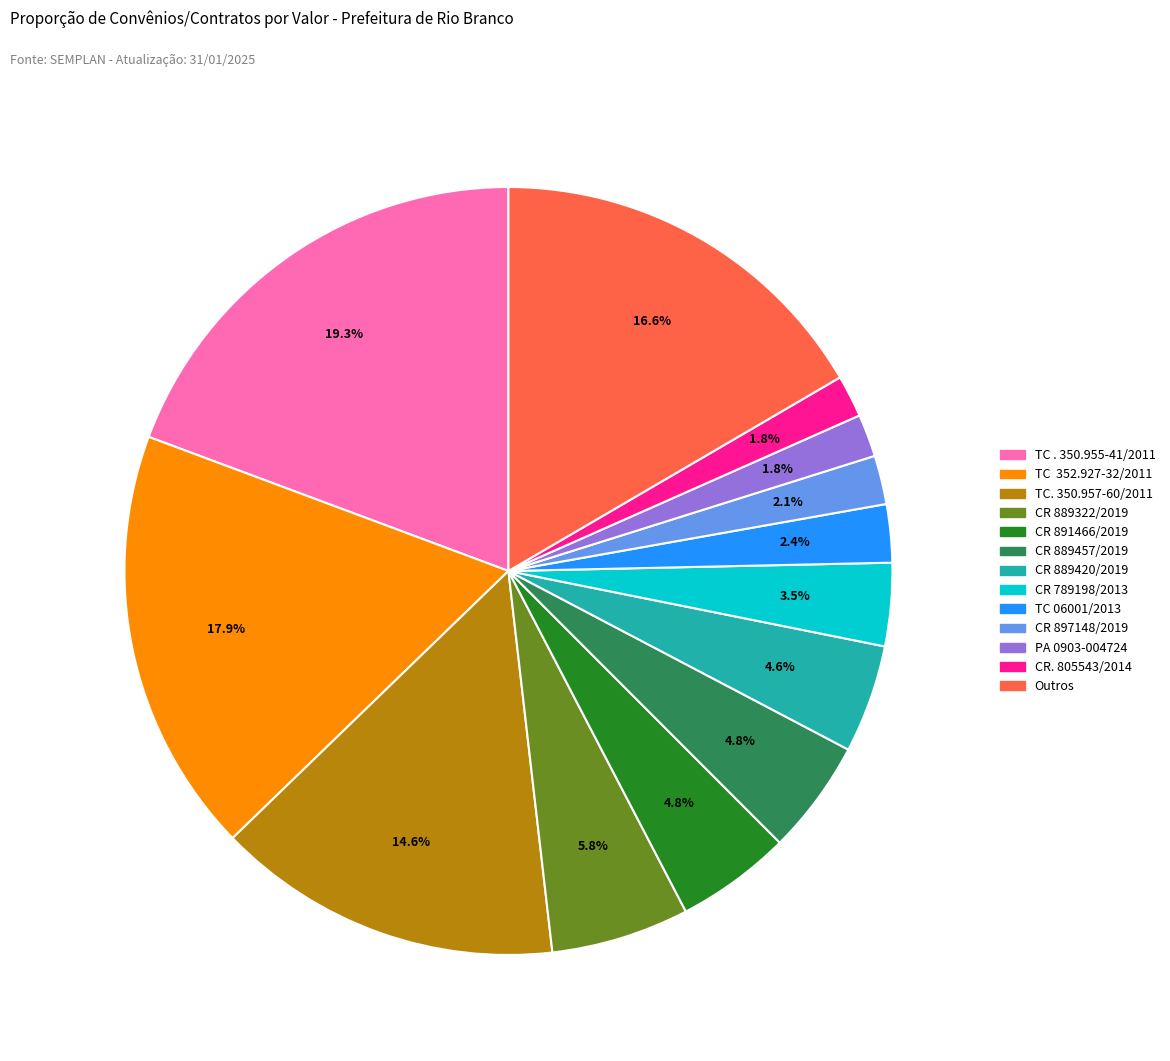

Which has a higher value, TC. 350.957-60/2011 or CR 889457/2019?

TC. 350.957-60/2011